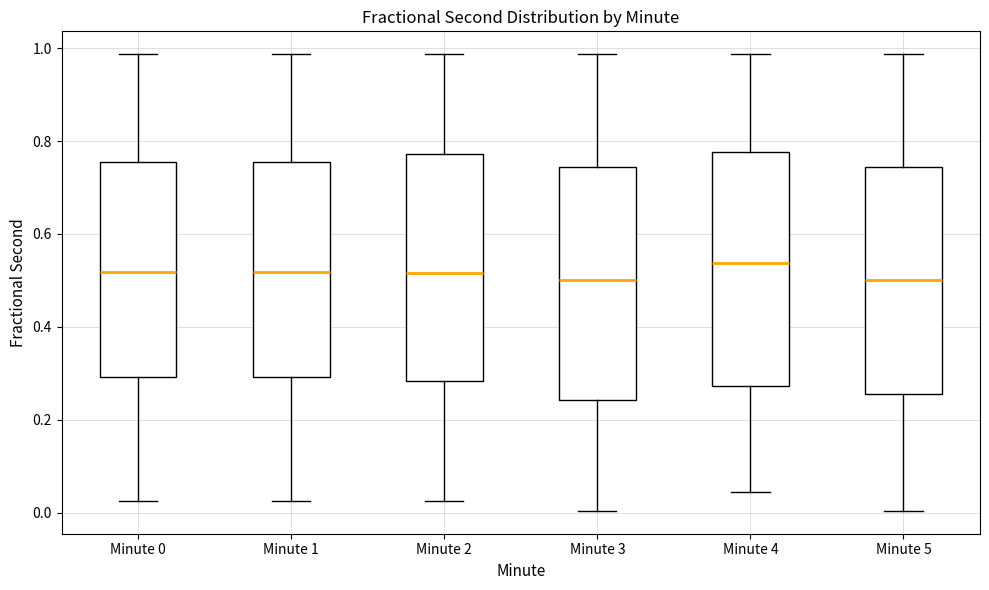

Reading left to right, read every box against the y-axis: the position of its median line, the range the box covers, and the ends of its whiskers. The values are not printed on the chart, so give them approximately, as read against the axis.

Minute 0: median 0.52, box 0.30 to 0.76, whiskers 0.02 to 0.98
Minute 1: median 0.52, box 0.30 to 0.76, whiskers 0.02 to 0.98
Minute 2: median 0.52, box 0.28 to 0.78, whiskers 0.02 to 0.98
Minute 3: median 0.50, box 0.24 to 0.74, whiskers 0.00 to 0.98
Minute 4: median 0.54, box 0.28 to 0.78, whiskers 0.04 to 0.98
Minute 5: median 0.50, box 0.26 to 0.74, whiskers 0.00 to 0.98